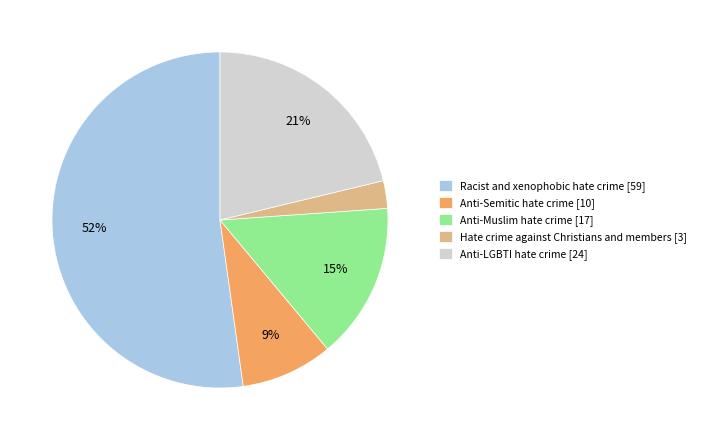

What is the smallest slice in the pie chart?

Hate crime against Christians and members